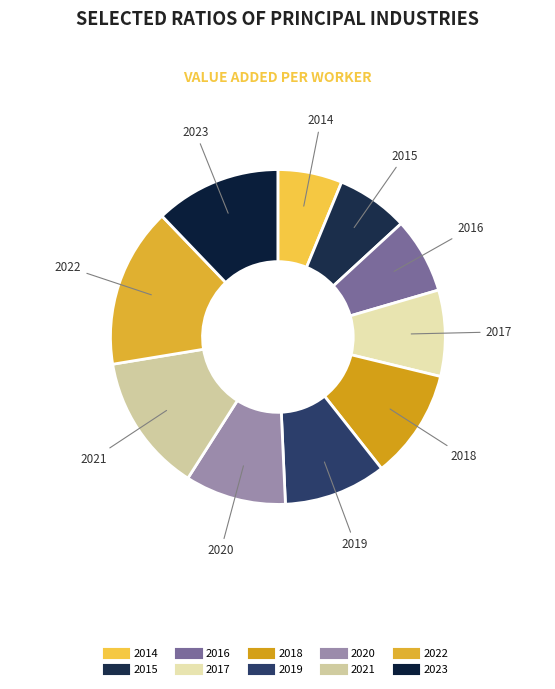

Does any single category account for the majority?

No